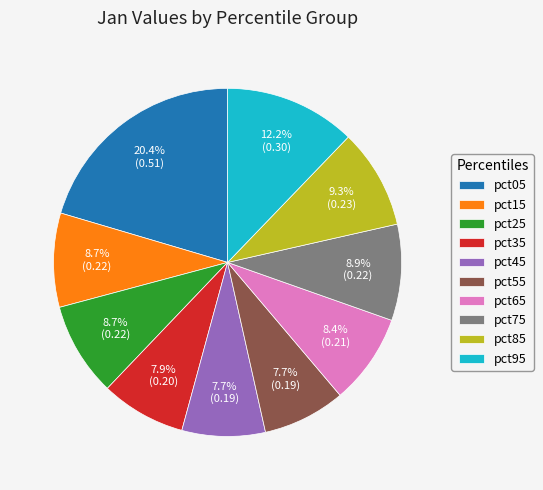

How many segments does this pie chart have?

10